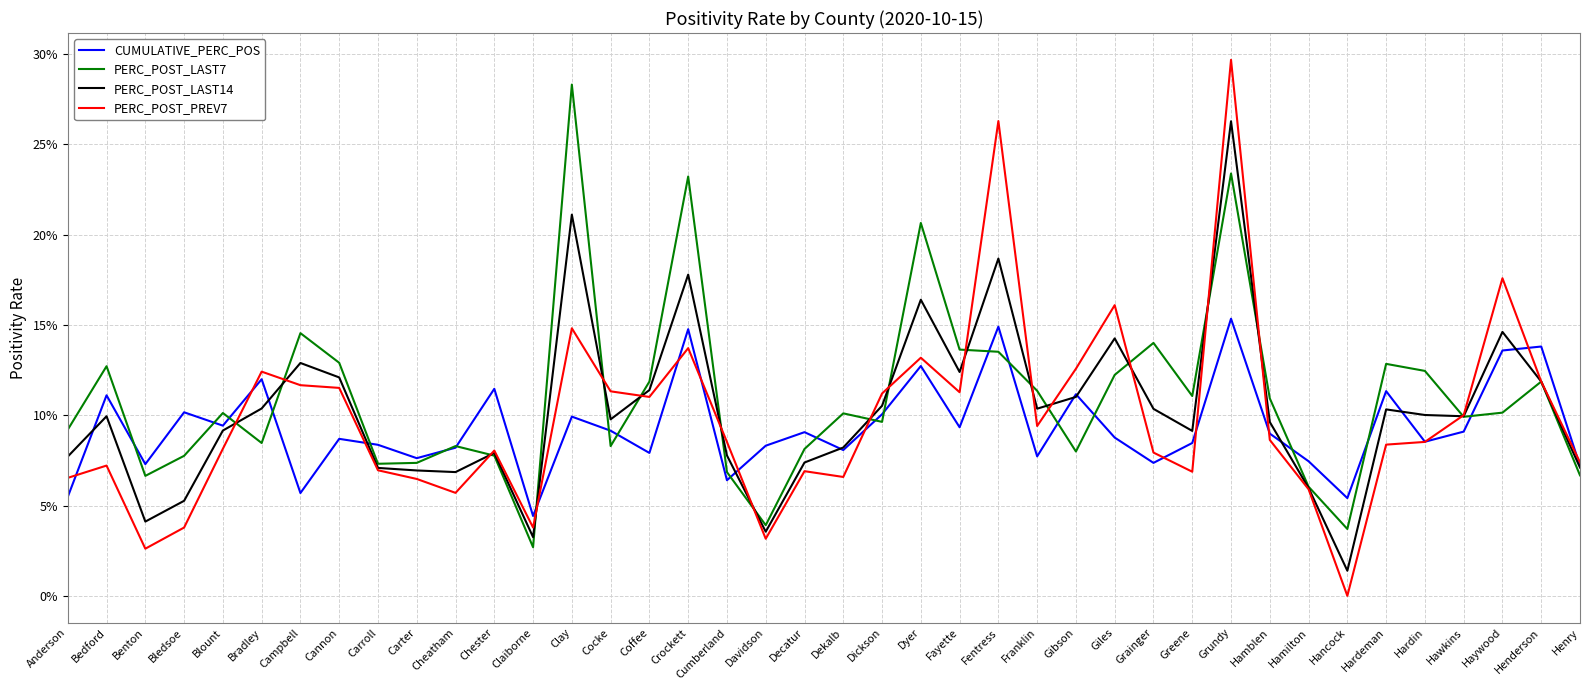

Rank the series at Hardeman from lowest to highest value.

PERC_POST_PREV7, PERC_POST_LAST14, CUMULATIVE_PERC_POS, PERC_POST_LAST7